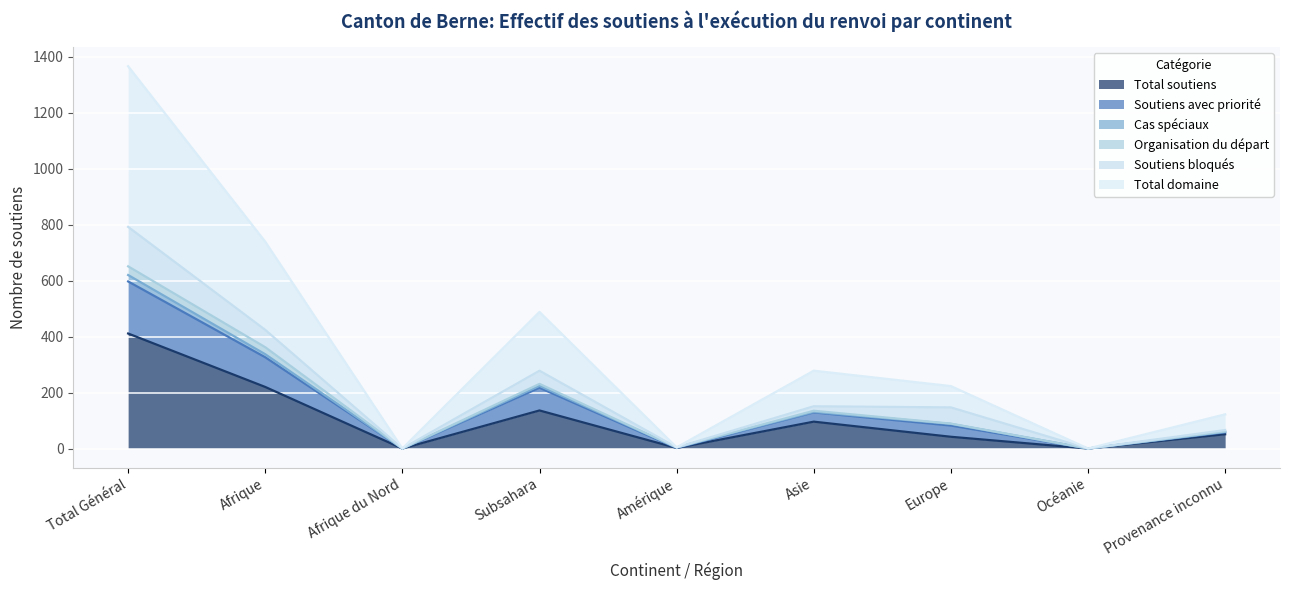

Which category has the highest value in the Total soutiens series?

Total Général